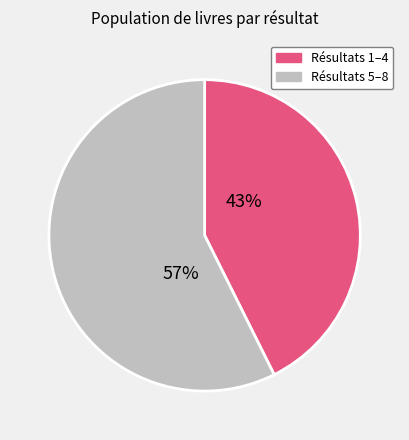

Does any single category account for the majority?

Yes